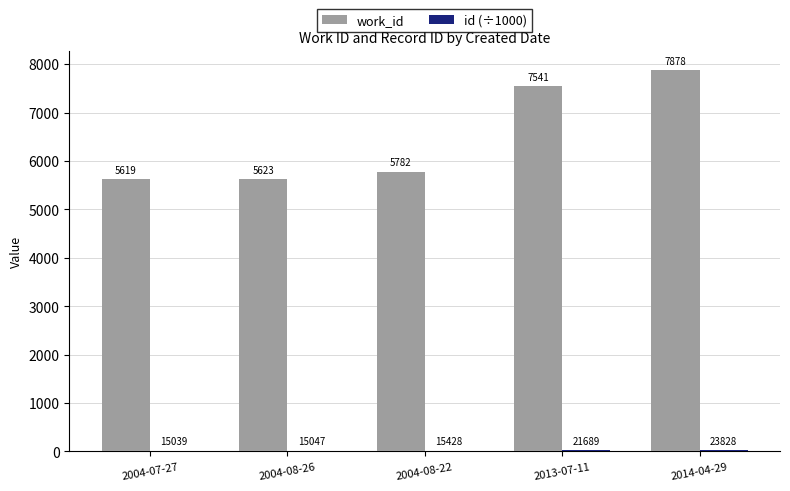

How many data points does each series have?

5